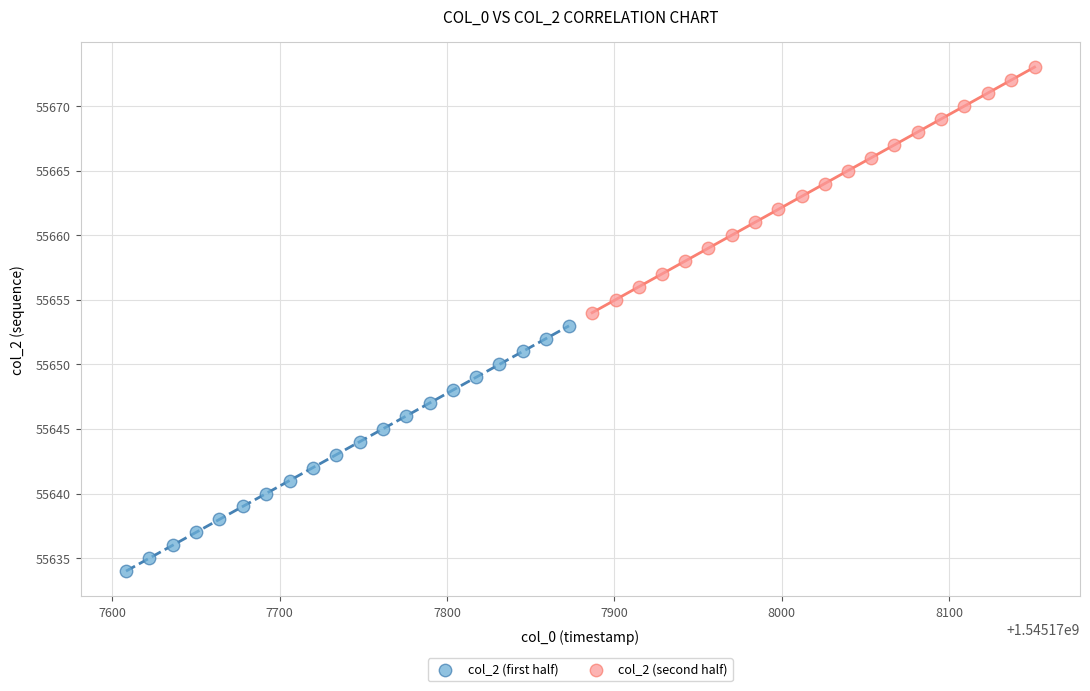

Which series contains the highest Y value?

col_2 (second half)